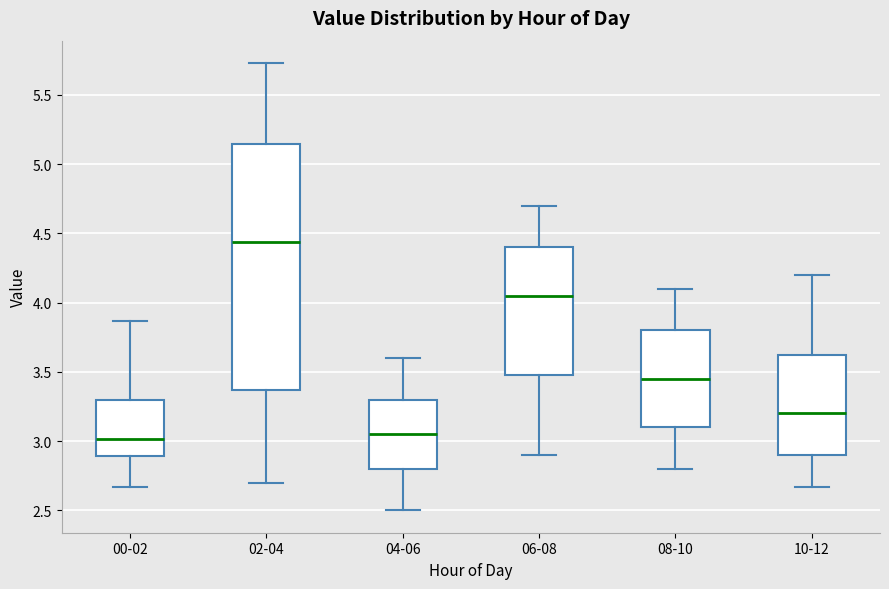

Reading left to right, read every box against the y-axis: the position of its median line, the range the box covers, and the ends of its whiskers. The values are not printed on the chart, so give them approximately, as read against the axis.

00-02: median 3.00, box 2.90 to 3.30, whiskers 2.65 to 3.85
02-04: median 4.45, box 3.35 to 5.15, whiskers 2.70 to 5.75
04-06: median 3.05, box 2.80 to 3.30, whiskers 2.50 to 3.60
06-08: median 4.05, box 3.50 to 4.40, whiskers 2.90 to 4.70
08-10: median 3.45, box 3.10 to 3.80, whiskers 2.80 to 4.10
10-12: median 3.20, box 2.90 to 3.65, whiskers 2.65 to 4.20